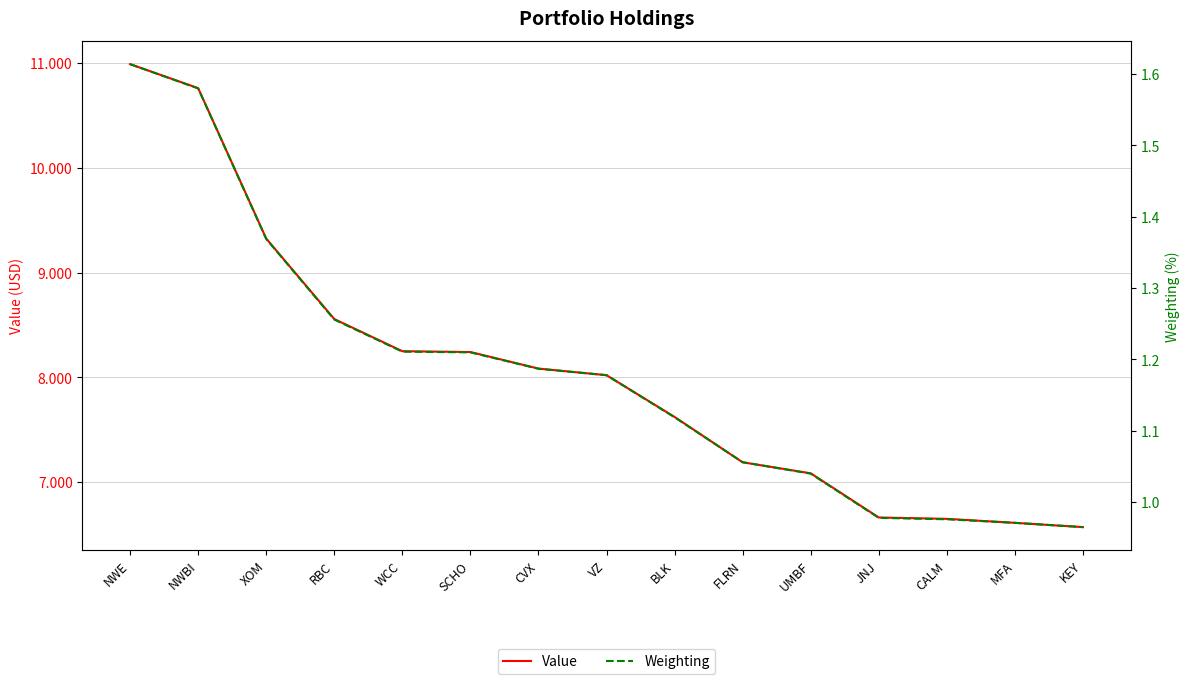

What is the difference between the highest and lowest values at NWBI?

10761998.4